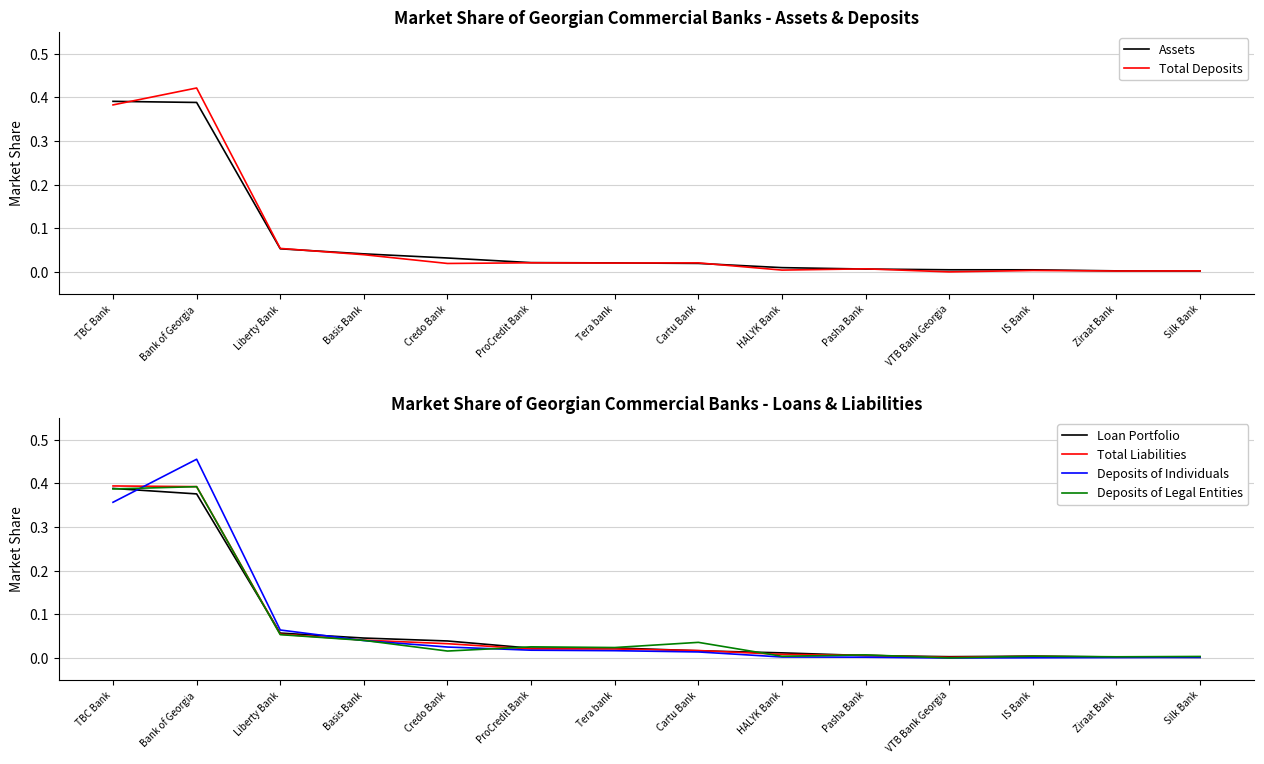

Does the chart display data point markers on the line(s)?

No